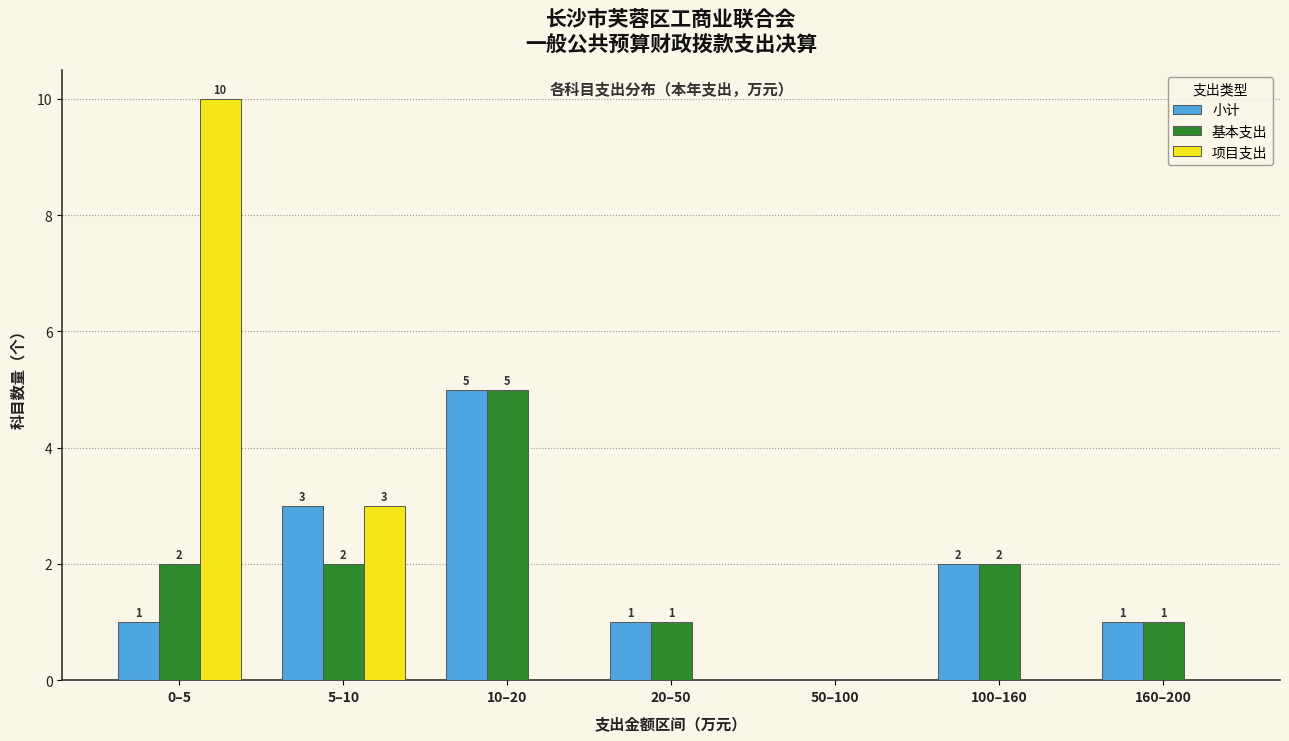

Reading left to right, transcribe all the data shown in this chart.

小计: 0–5=1	5–10=3	10–20=5	20–50=1	50–100=0	100–160=2	160–200=1
基本支出: 0–5=2	5–10=2	10–20=5	20–50=1	50–100=0	100–160=2	160–200=1
项目支出: 0–5=10	5–10=3	10–20=0	20–50=0	50–100=0	100–160=0	160–200=0